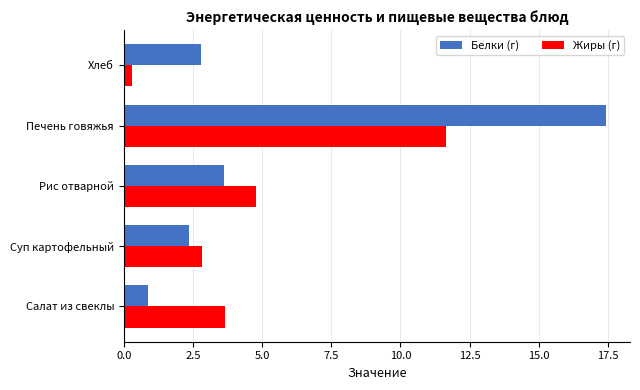

Which series has the widest spread of values?

Белки (г)